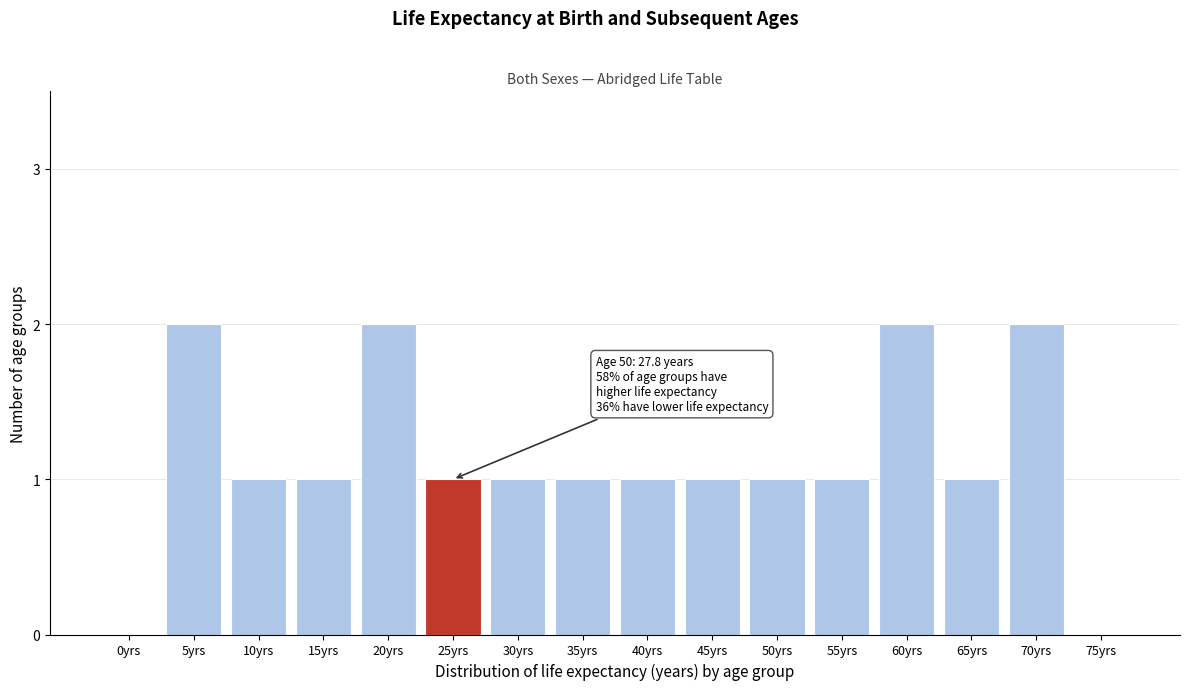

Reading right to left, list all the values displayed in this chart.

75yrs=0	70yrs=2	65yrs=1	60yrs=2	55yrs=1	50yrs=1	45yrs=1	40yrs=1	35yrs=1	30yrs=1	25yrs=1	20yrs=2	15yrs=1	10yrs=1	5yrs=2	0yrs=0